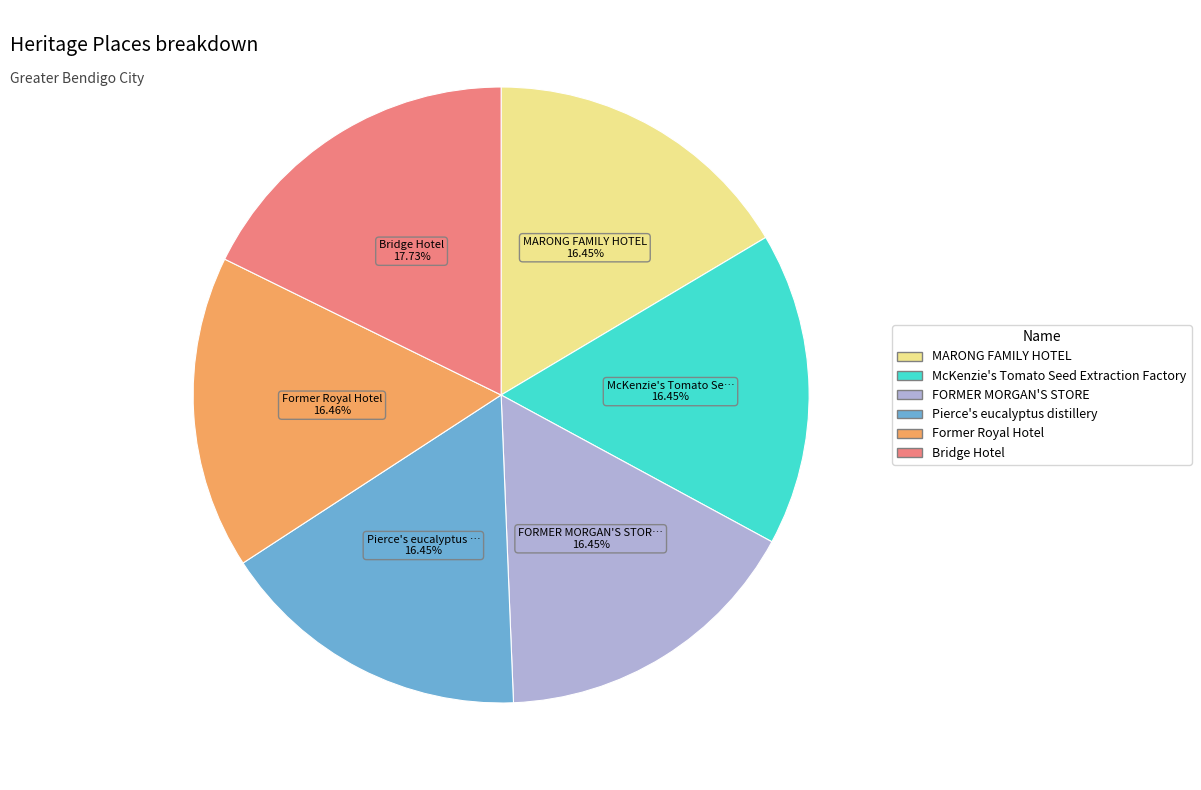

Is it true that Bridge Hotel is 18% of the pie?

True